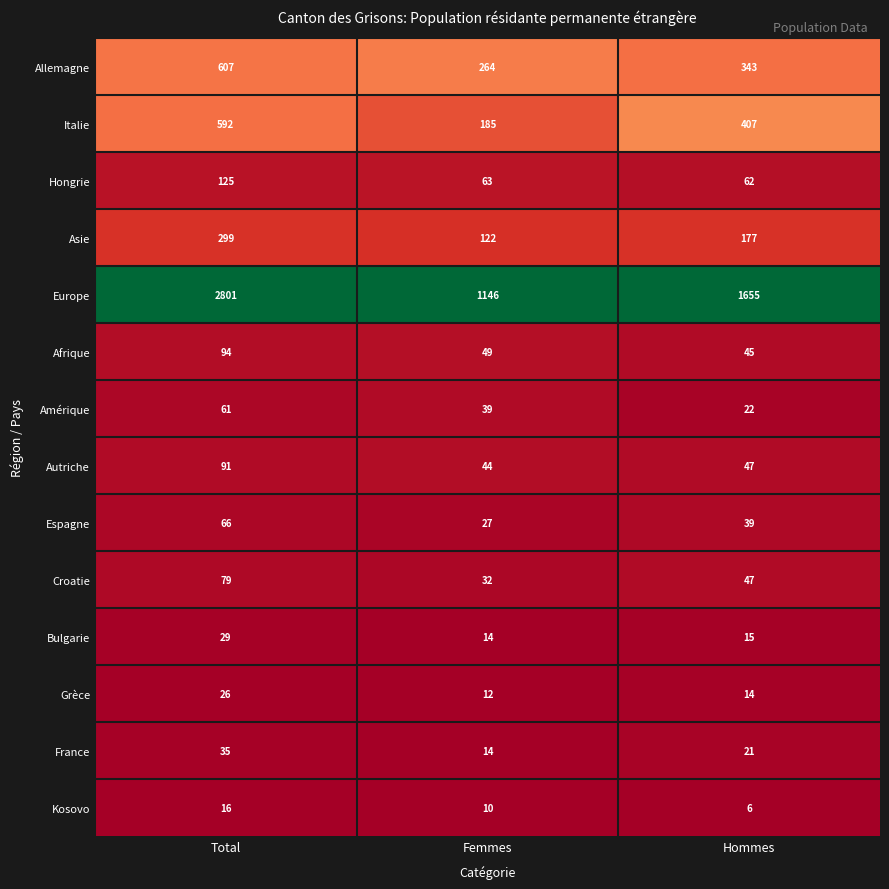

Which series has the widest spread of values?

Europe